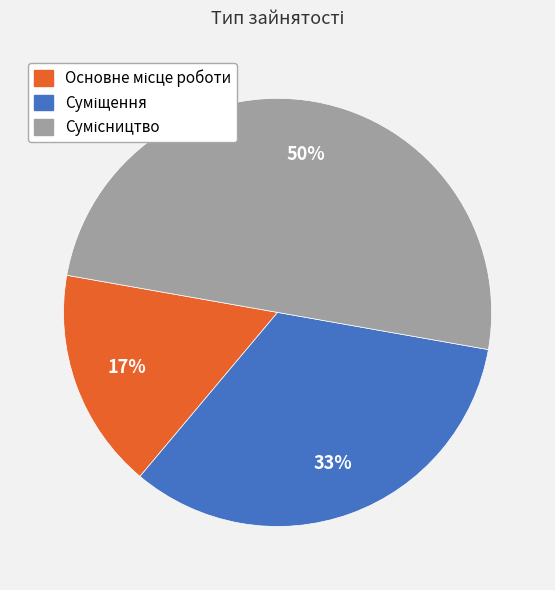

To the nearest percent, what is the average slice percentage?

33%